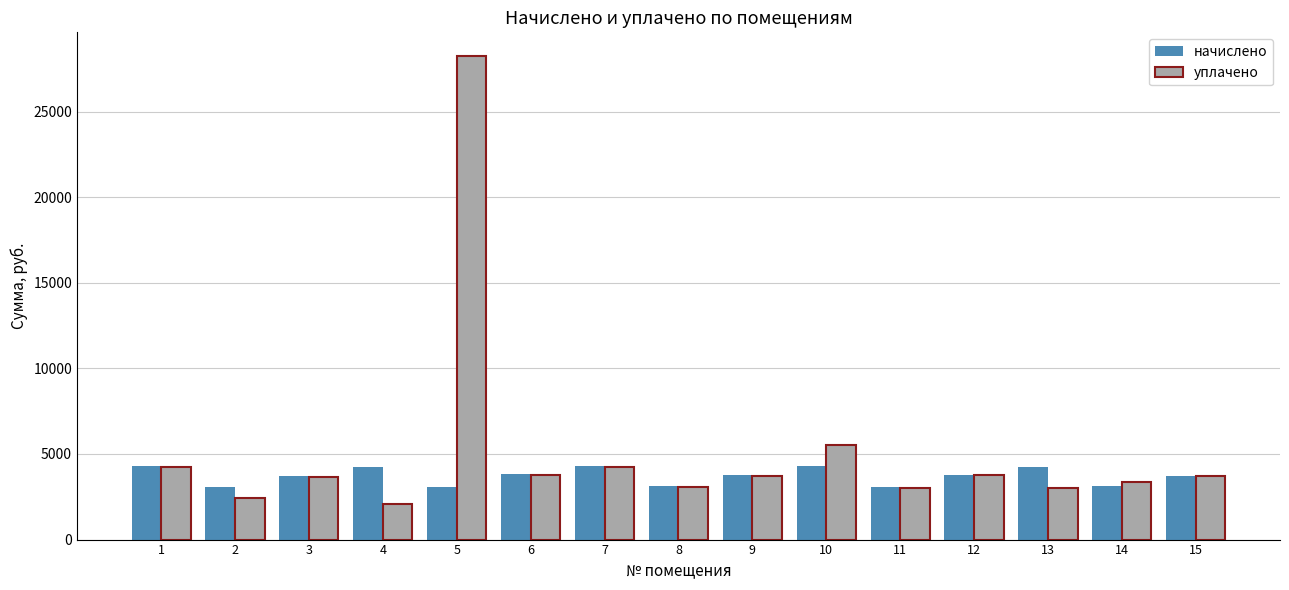

Read the начислено value at 1.

4273.7